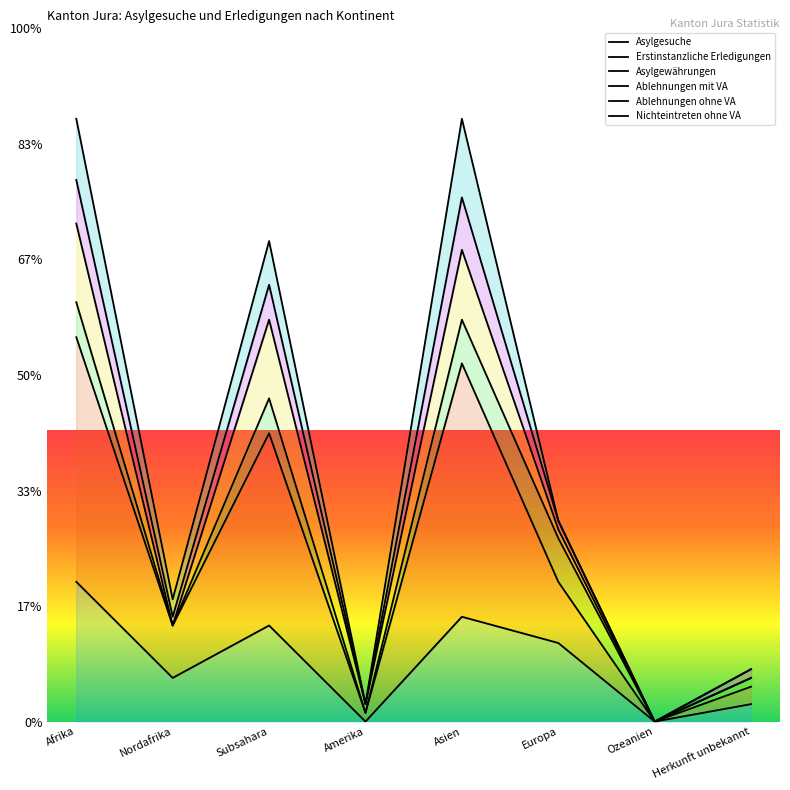

What is the label of the 7th point from the left?

Ozeanien